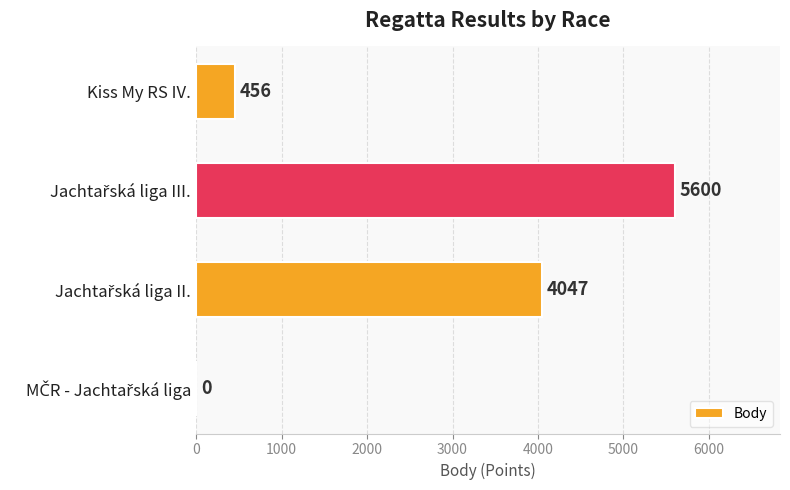

What is the maximum value shown in the chart?

5600